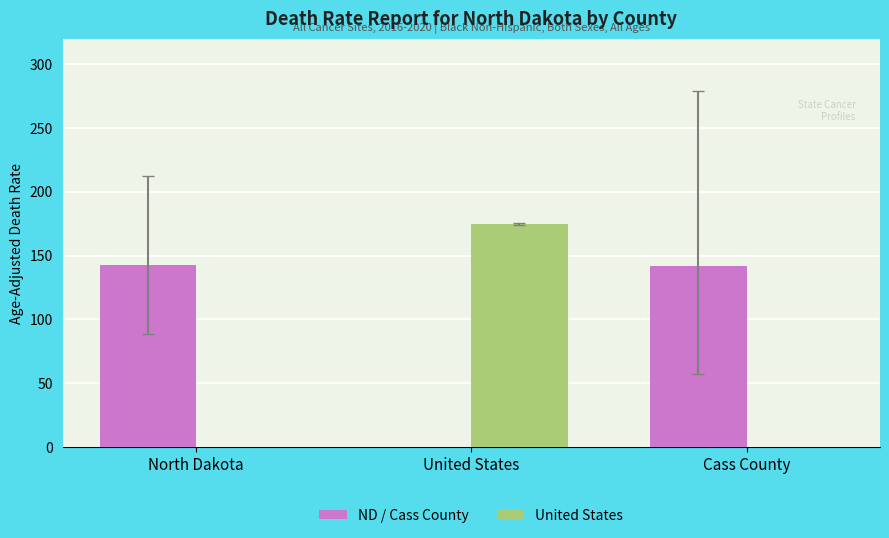

Is it true that ND / Cass County equals 57.9 at North Dakota?

False